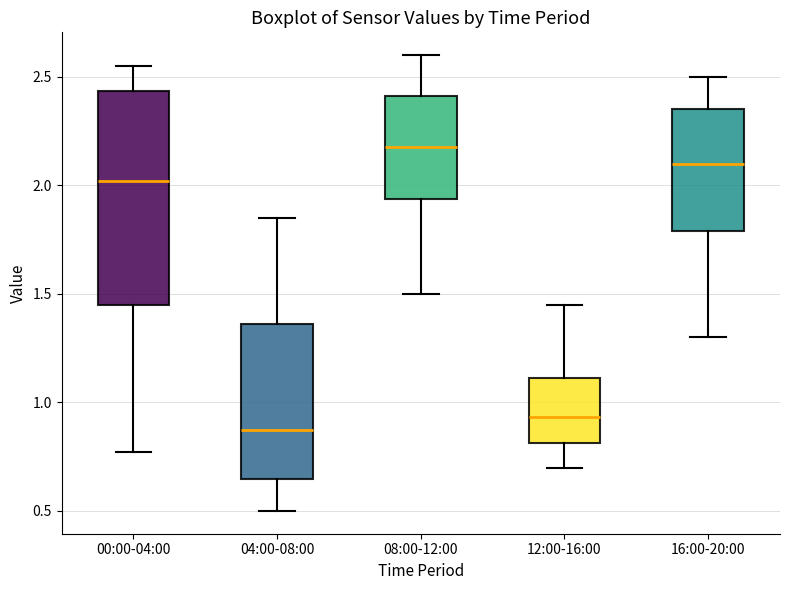

Reading left to right, transcribe this box plot: for each box, give where its median line is, the range the box spans, and where its two whiskers end, as read against the y-axis. The values are not printed on the chart, so give them approximately, as read against the axis.

00:00-04:00: median 2.00, box 1.45 to 2.45, whiskers 0.75 to 2.55
04:00-08:00: median 0.90, box 0.65 to 1.35, whiskers 0.50 to 1.85
08:00-12:00: median 2.20, box 1.95 to 2.40, whiskers 1.50 to 2.60
12:00-16:00: median 0.95, box 0.80 to 1.10, whiskers 0.70 to 1.45
16:00-20:00: median 2.10, box 1.80 to 2.35, whiskers 1.30 to 2.50